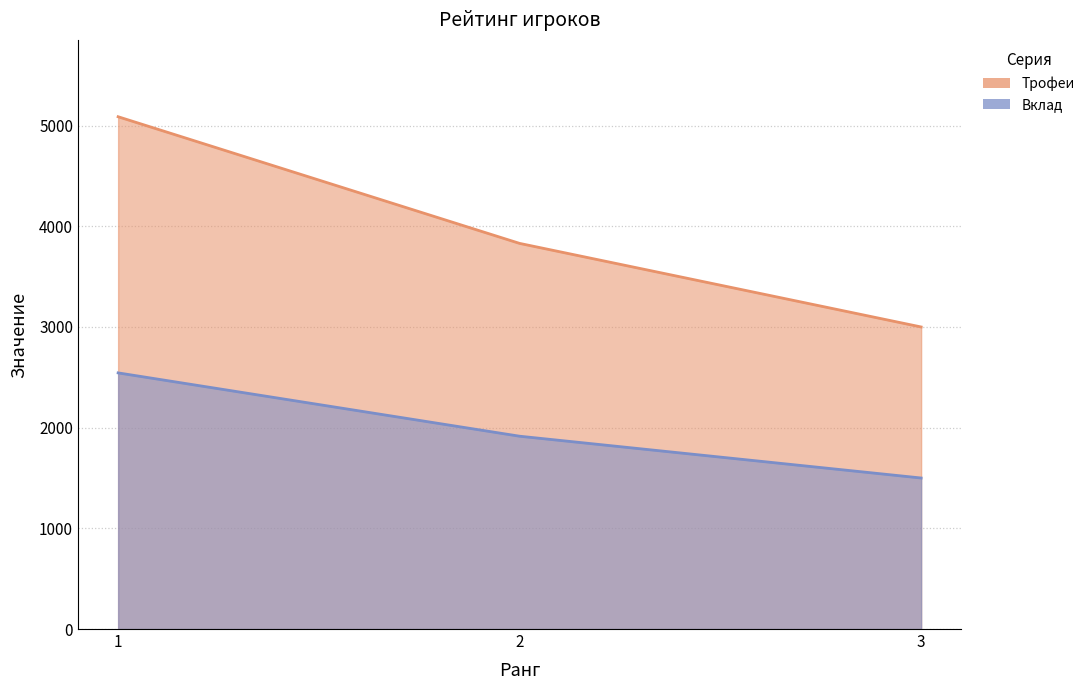

What is the difference between the highest and lowest values at 1?

2544